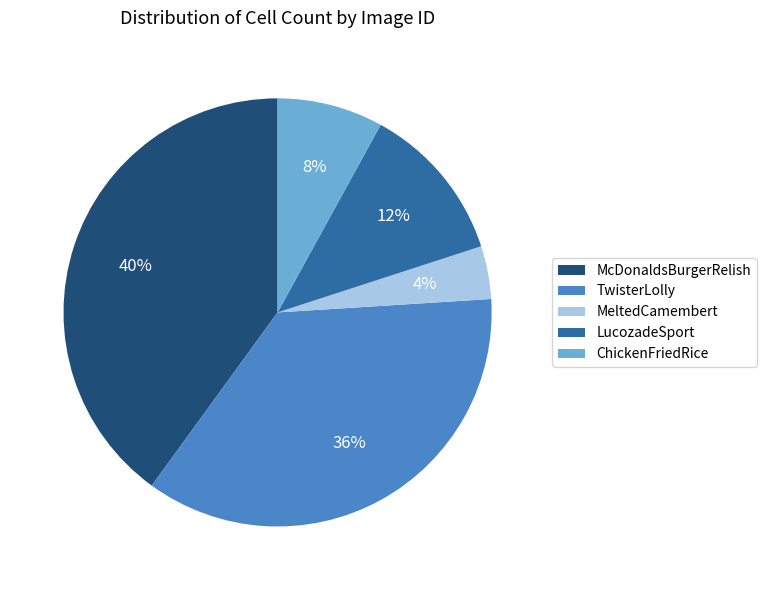

Combined, do McDonaldsBurgerRelish and LucozadeSport account for over 50%?

Yes